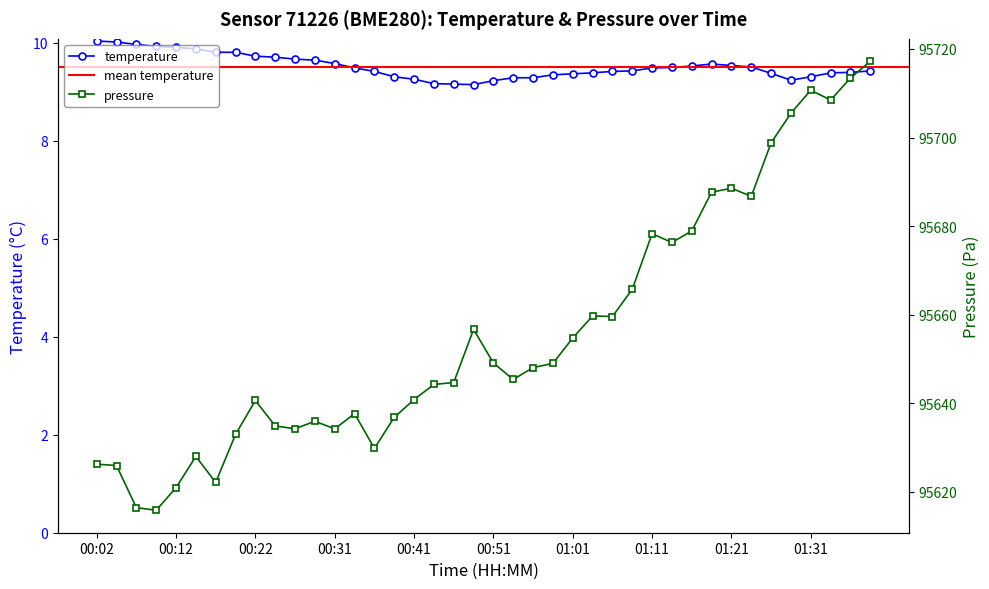

True or false: pressure_norm and temperature cross at least once.

False